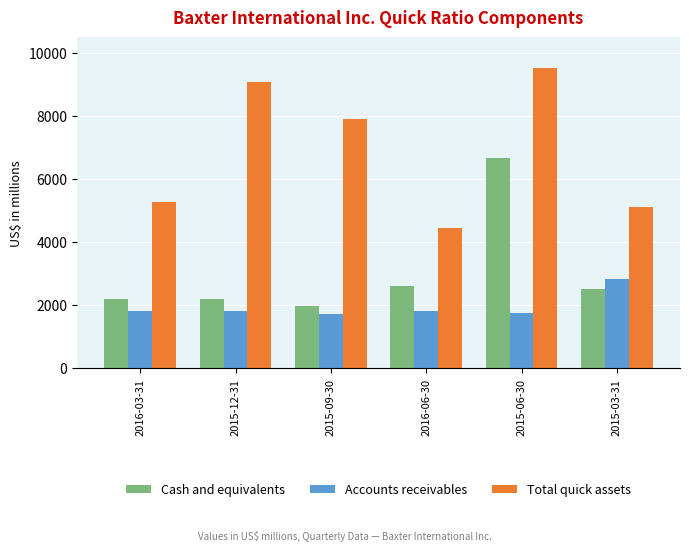

What position from the left is 2016-03-31?

1